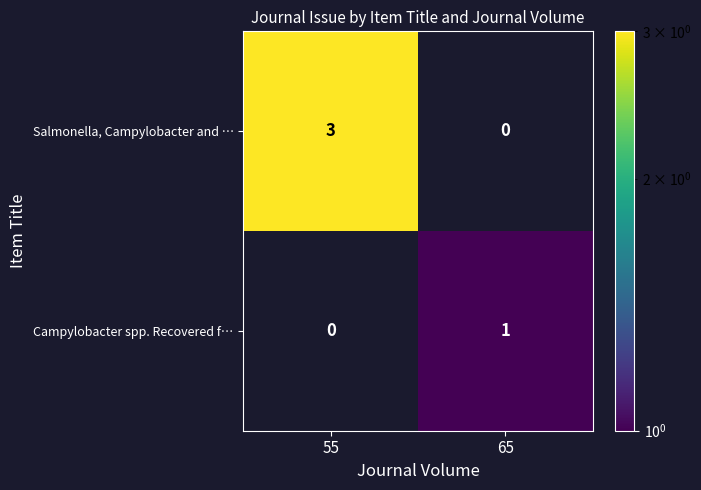

Reading left to right, transcribe all the data shown in this chart.

Salmonella, Campylobacter and …: 3	0
Campylobacter spp. Recovered f…: 0	1